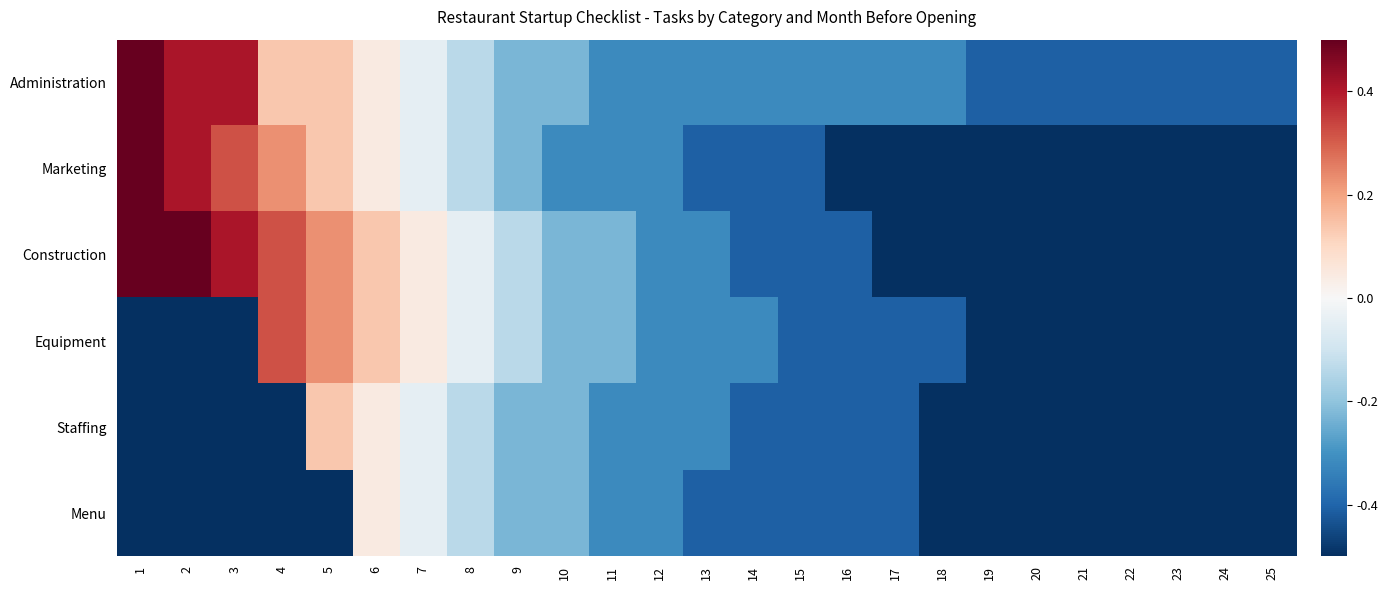

How many categories are shown in the chart?

25